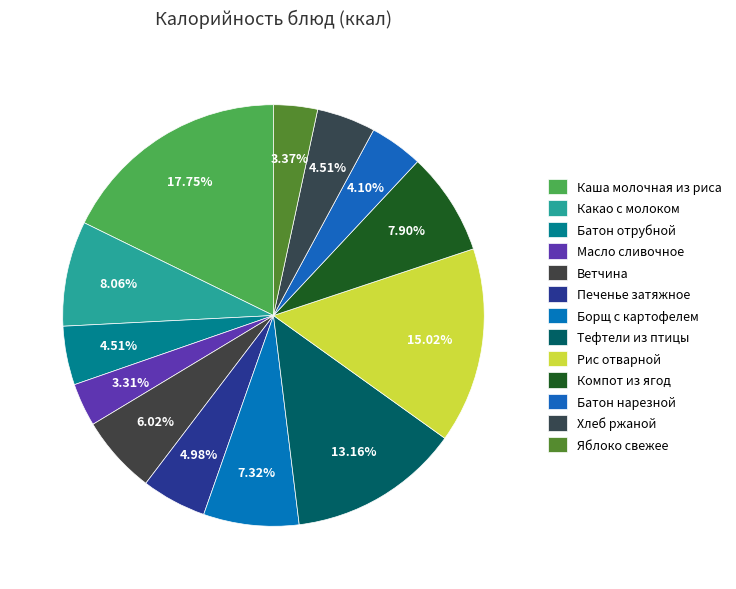

How many segments does this pie chart have?

13